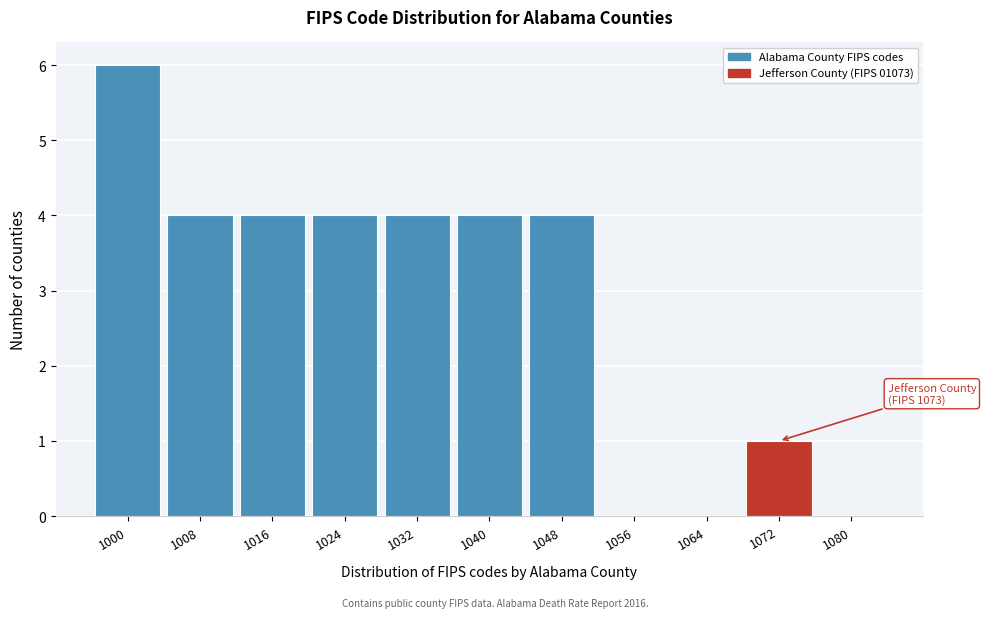

Reading left to right, extract all data points from this chart.

1000=6	1008=4	1016=4	1024=4	1032=4	1040=4	1048=4	1056=0	1064=0	1072=1	1080=0